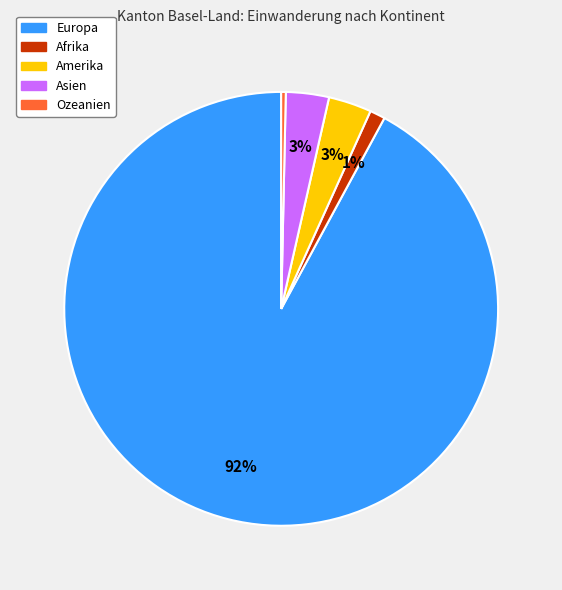

How many segments does this pie chart have?

5